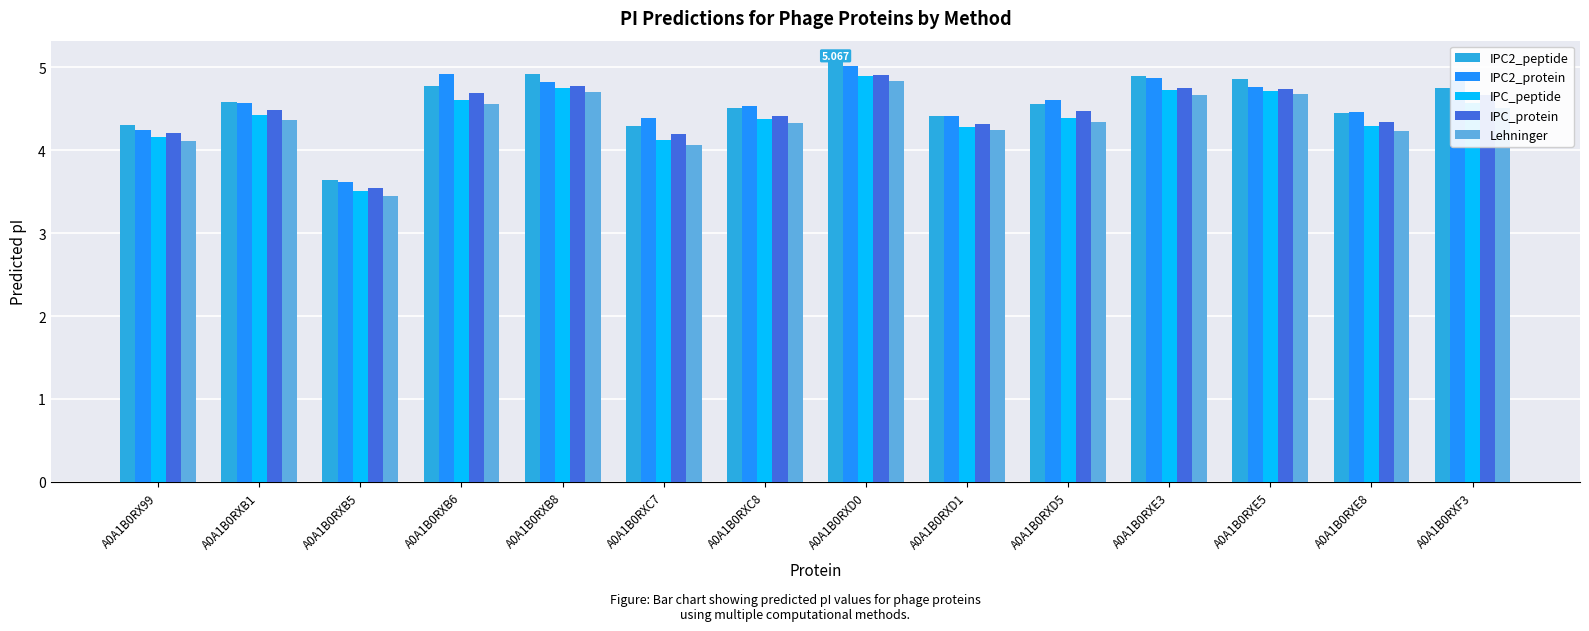

What is the label of the 9th bar from the right?

A0A1B0RXC7